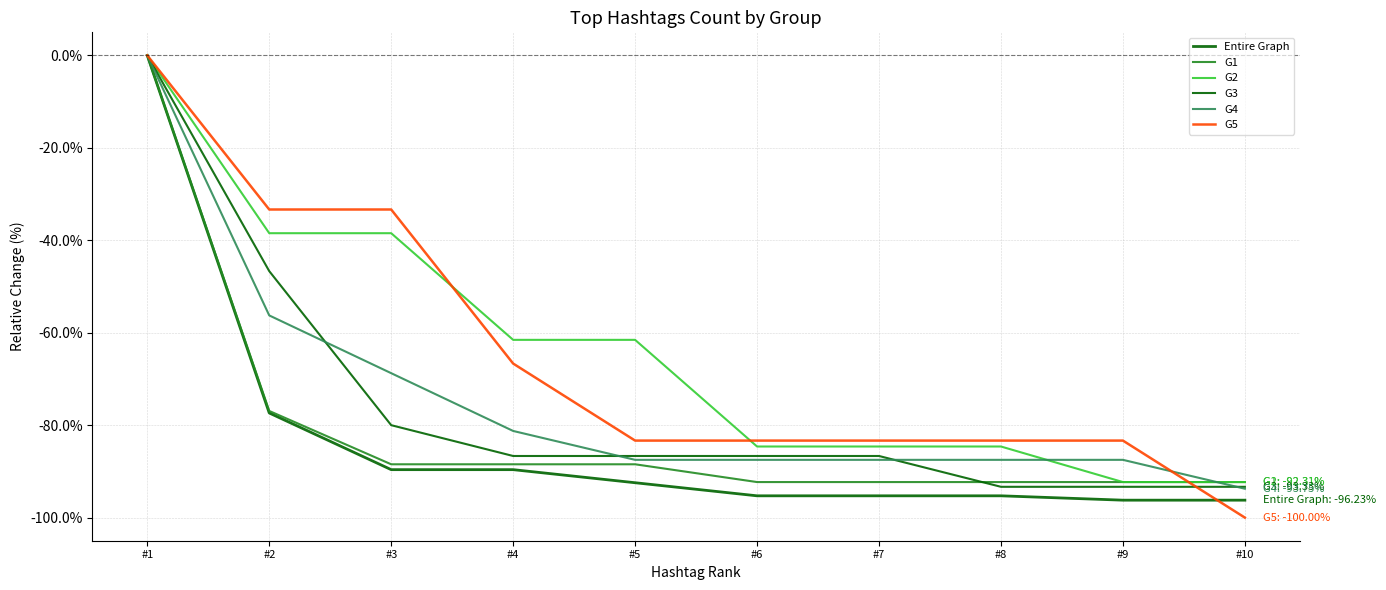

How many distinct data groups are displayed?

6